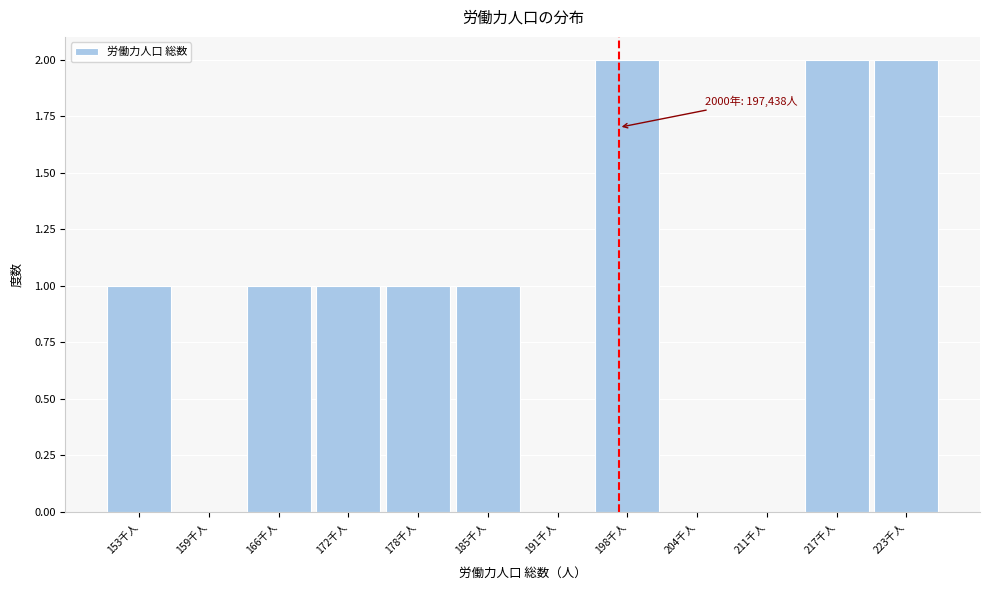

Reading left to right, extract all data points from this chart.

153千人=1	159千人=0	166千人=1	172千人=1	178千人=1	185千人=1	191千人=0	198千人=2	204千人=0	211千人=0	217千人=2	223千人=2